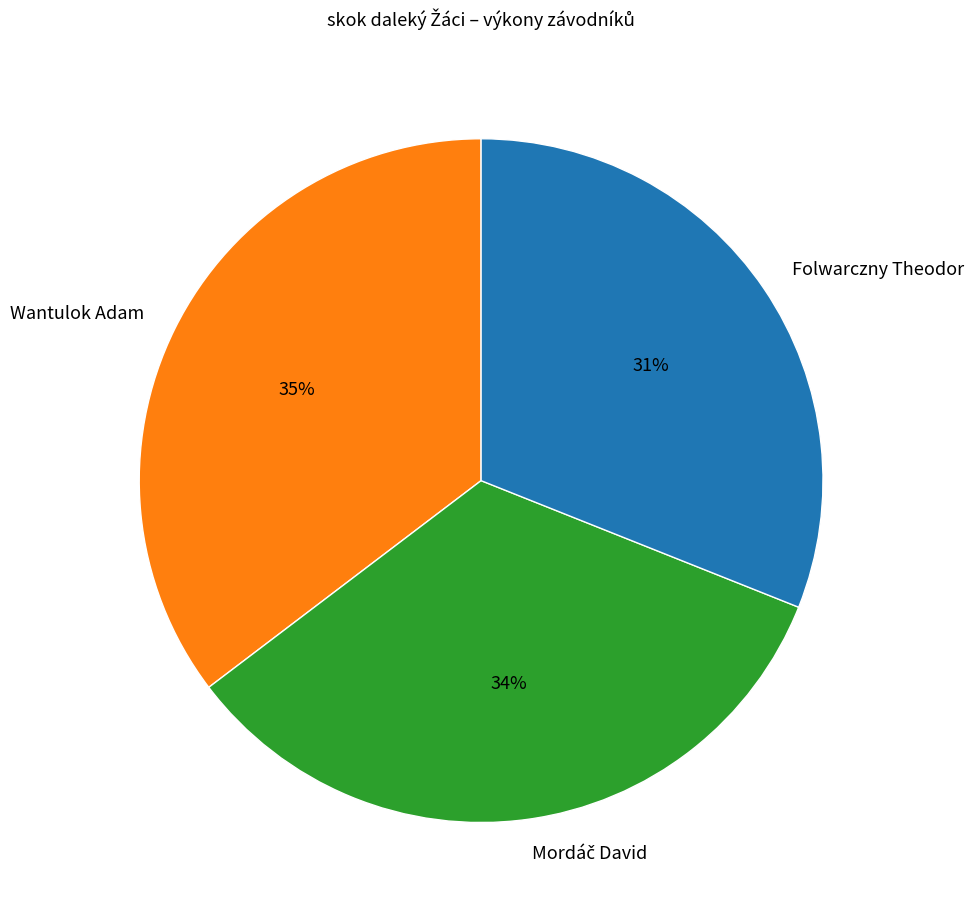

Between Wantulok Adam and Folwarczny Theodor, which is larger?

Wantulok Adam